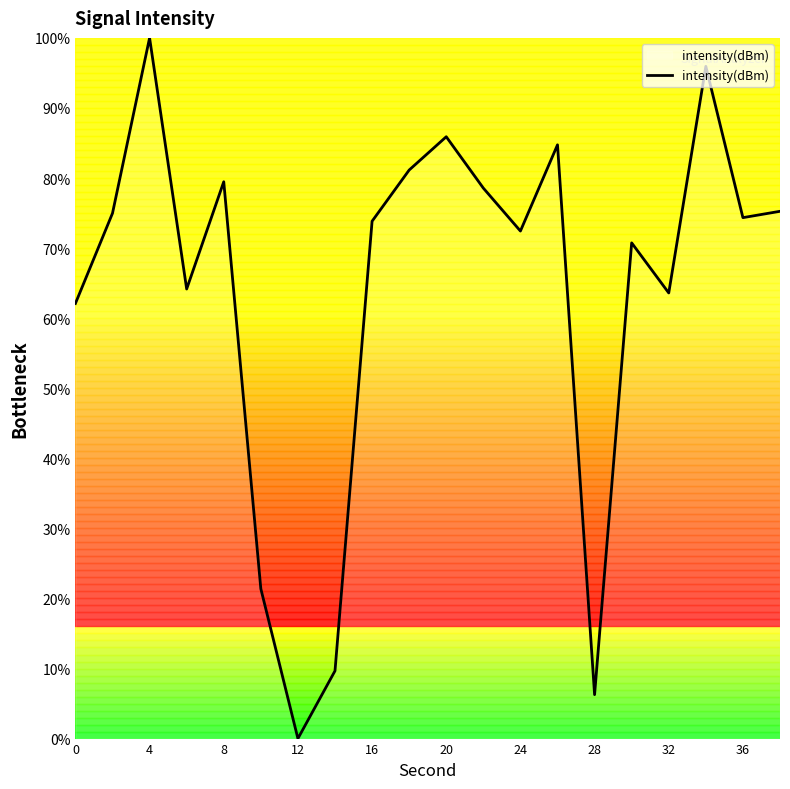

What is the maximum value shown in the chart?

100.0